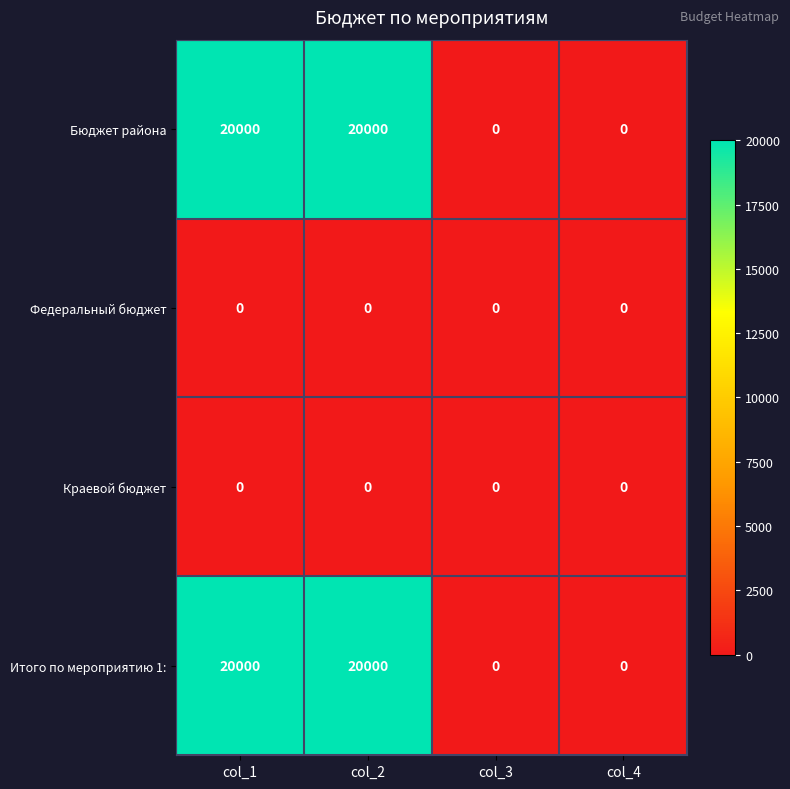

Reading left to right, list all the values displayed in this chart.

Бюджет района: col_1=20000	col_2=20000	col_3=0	col_4=0
Федеральный бюджет: col_1=0	col_2=0	col_3=0	col_4=0
Краевой бюджет: col_1=0	col_2=0	col_3=0	col_4=0
Итого по мероприятию 1:: col_1=20000	col_2=20000	col_3=0	col_4=0